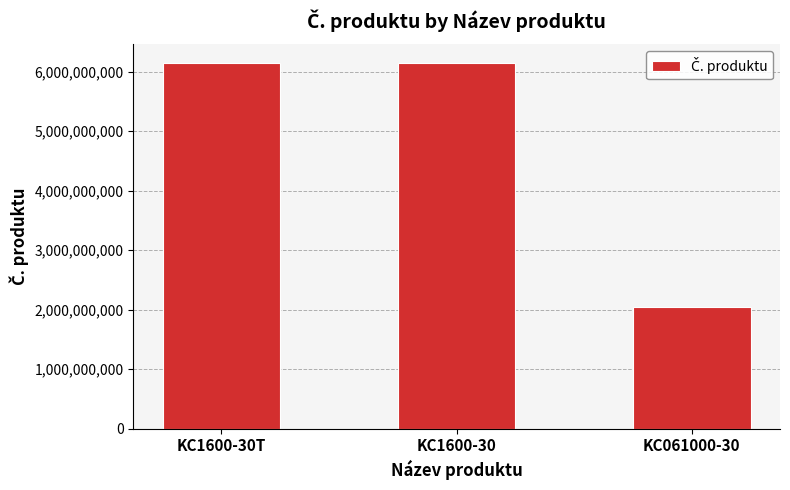

What is the change in value from KC1600-30T to KC1600-30?

+20